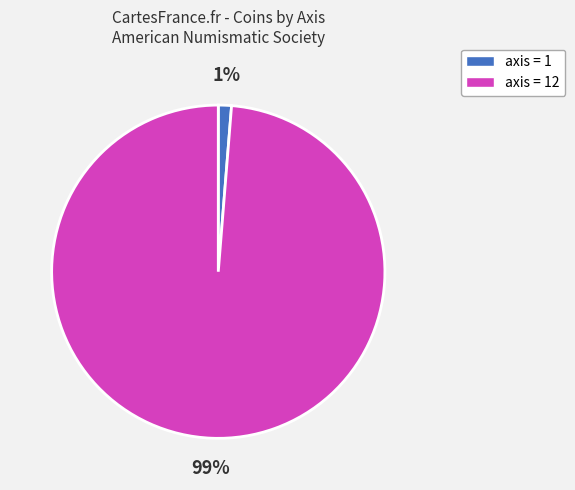

Is it true that axis = 1 is 1% of the pie?

True